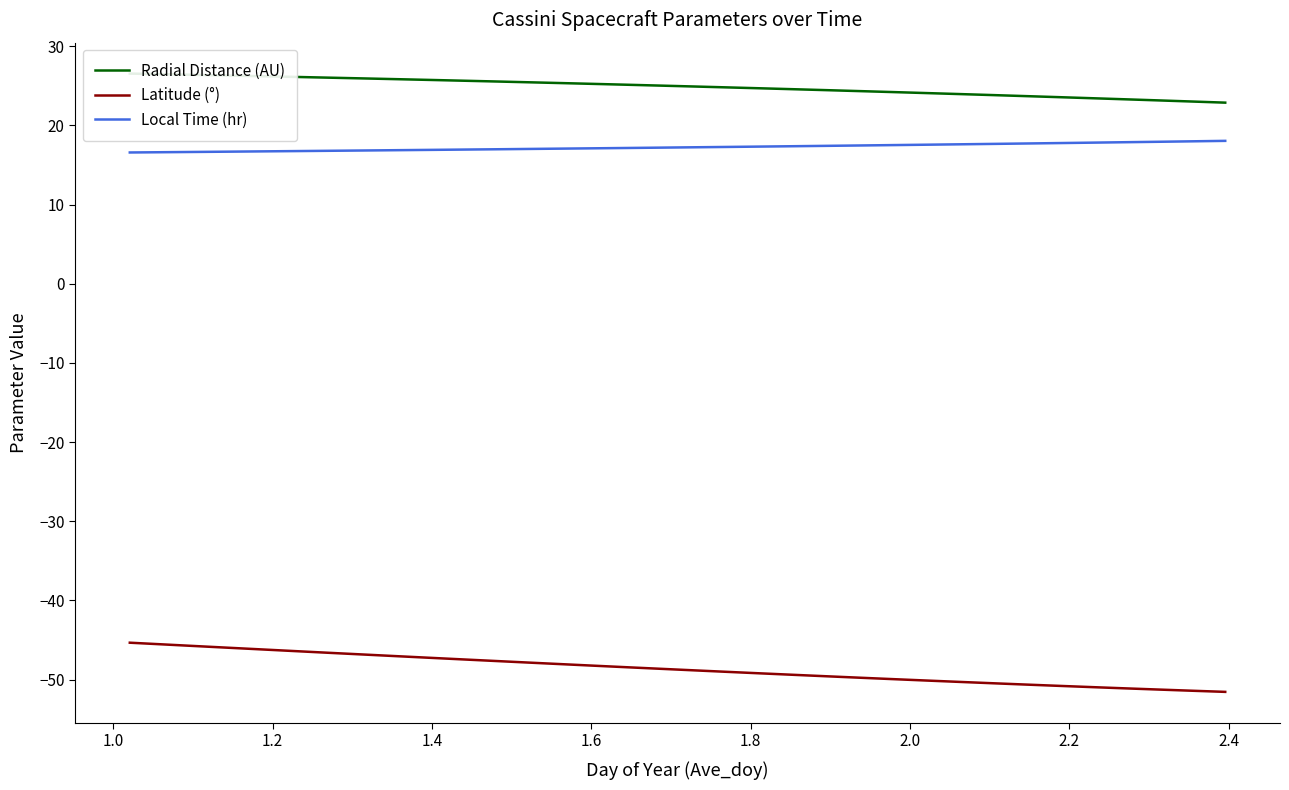

What is the lowest value of the Local Time (hr) series?

16.6